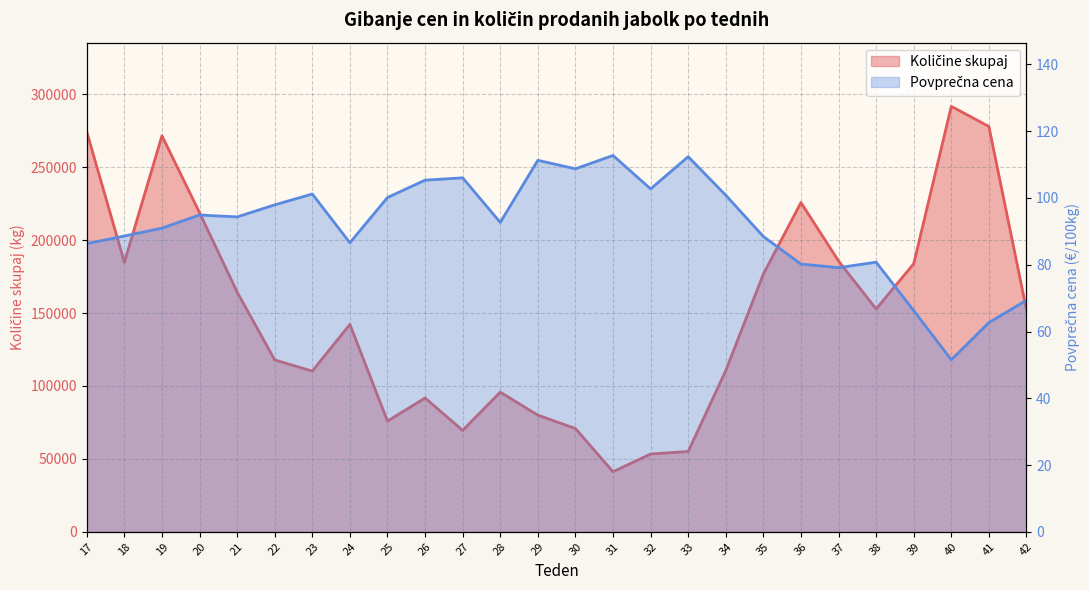

What is the sum of the Povprečna cena values at 38 and 37?

159.9